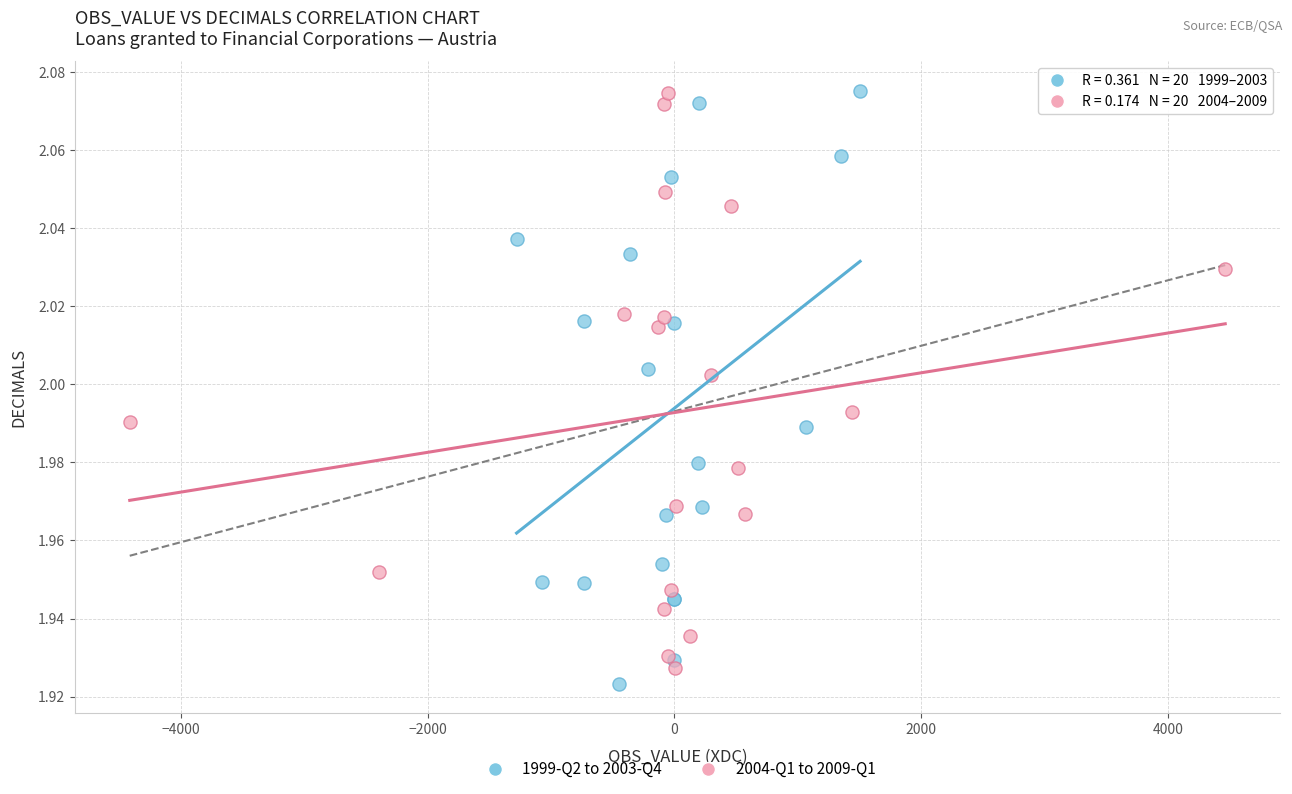

Which series contains the lowest Y value?

1999-Q2 to 2003-Q4